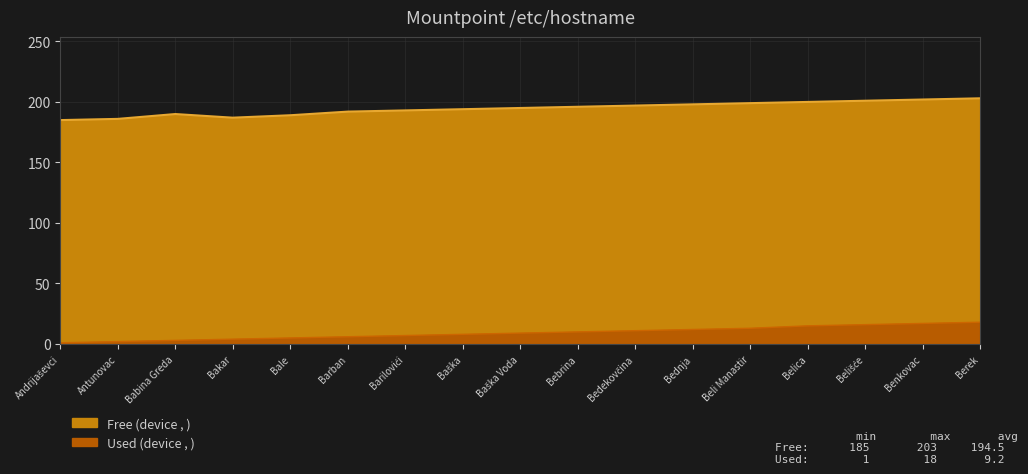

At which label is Free (device) closest to 194?

Baška